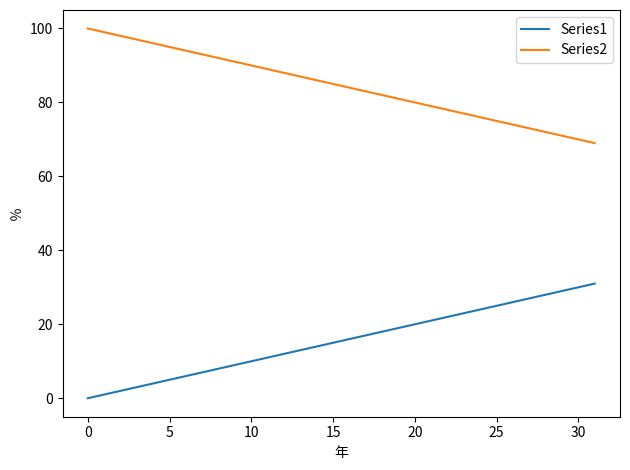

Rank the series by their maximum value, from lowest to highest.

Series1, Series2